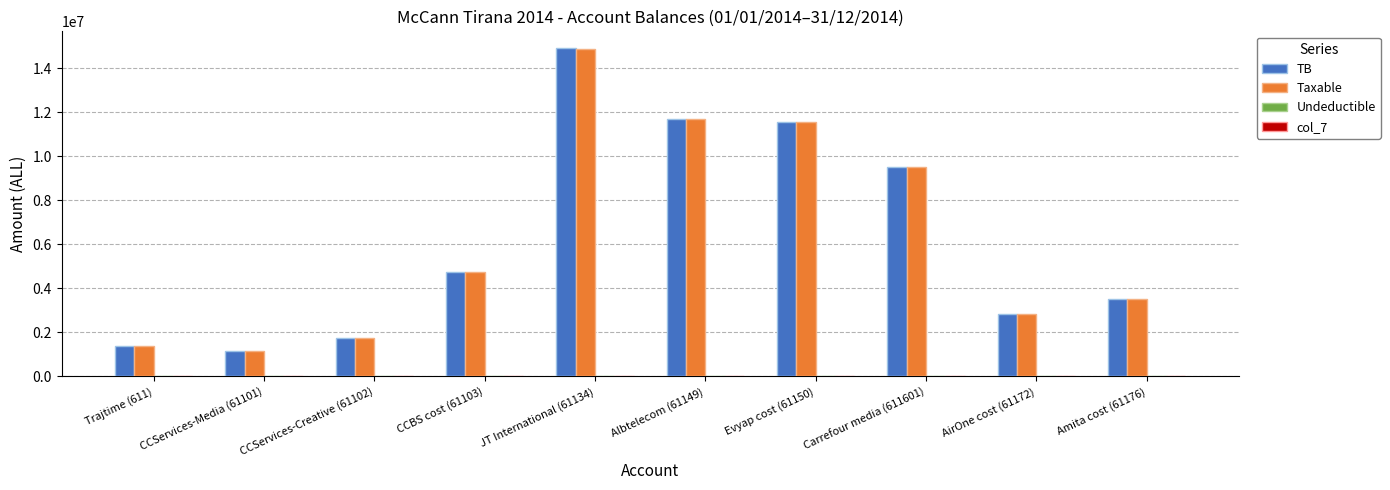

At which category is the sum across all series the highest?

JT International (61134)